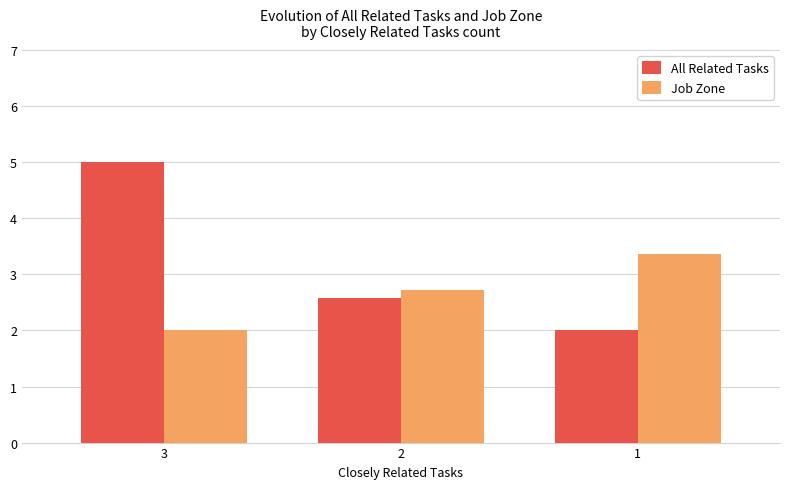

Which series has the largest total across all categories?

All Related Tasks